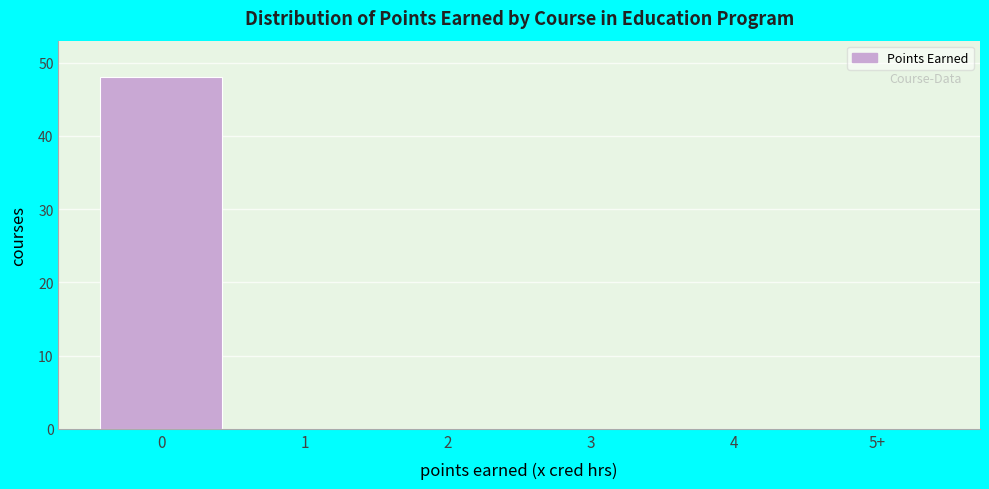

Reading right to left, extract all data points from this chart.

5+=0	4=0	3=0	2=0	1=0	0=48